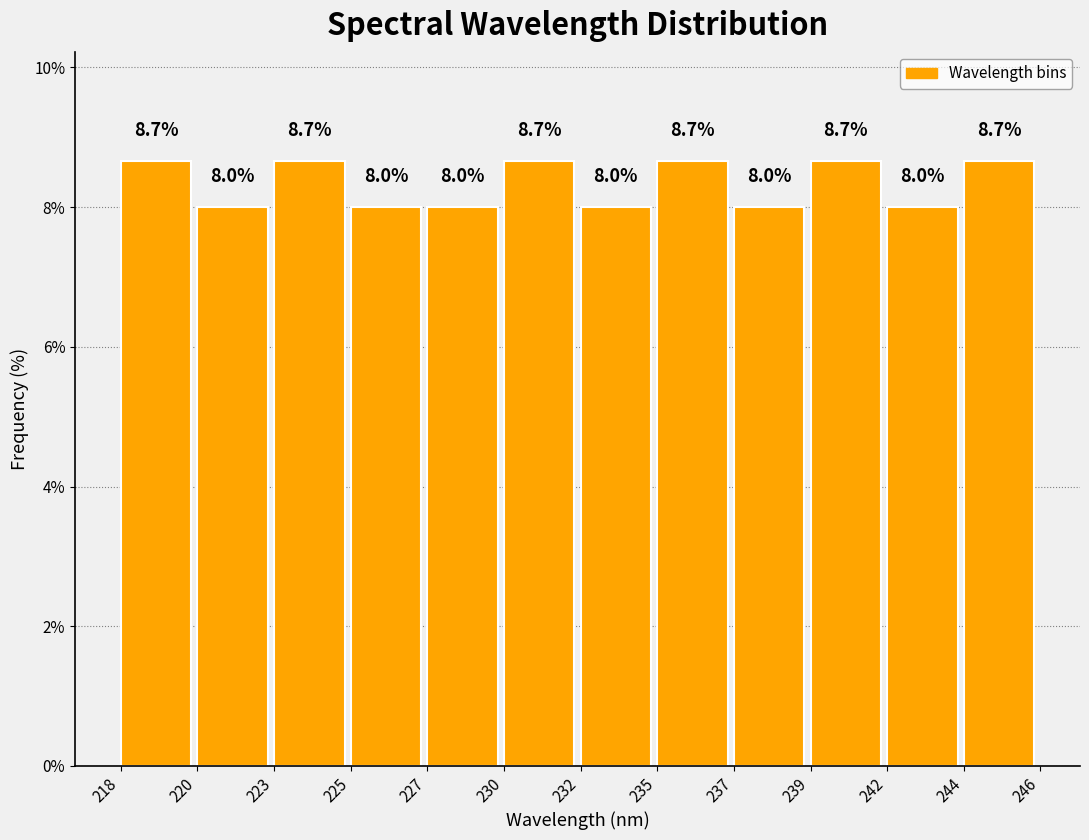

Reading left to right, what are all the values shown in this chart?

8.7	8.0	8.7	8.0	8.0	8.7	8.0	8.7	8.0	8.7	8.0	8.7